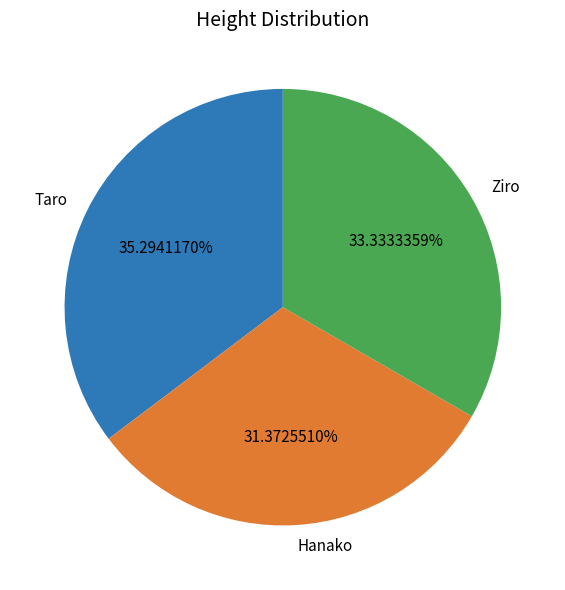

What percentage is the Ziro slice, to the nearest percent?

33%